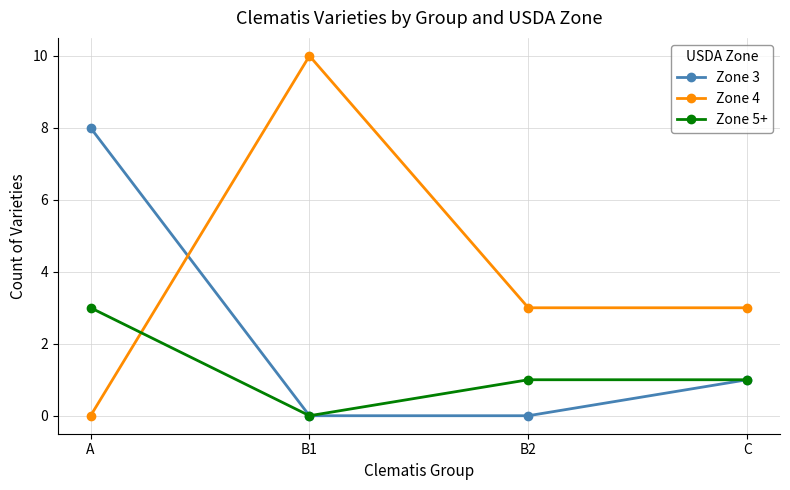

Is the value of Zone 3 at C greater than the value of Zone 4 at B1?

No